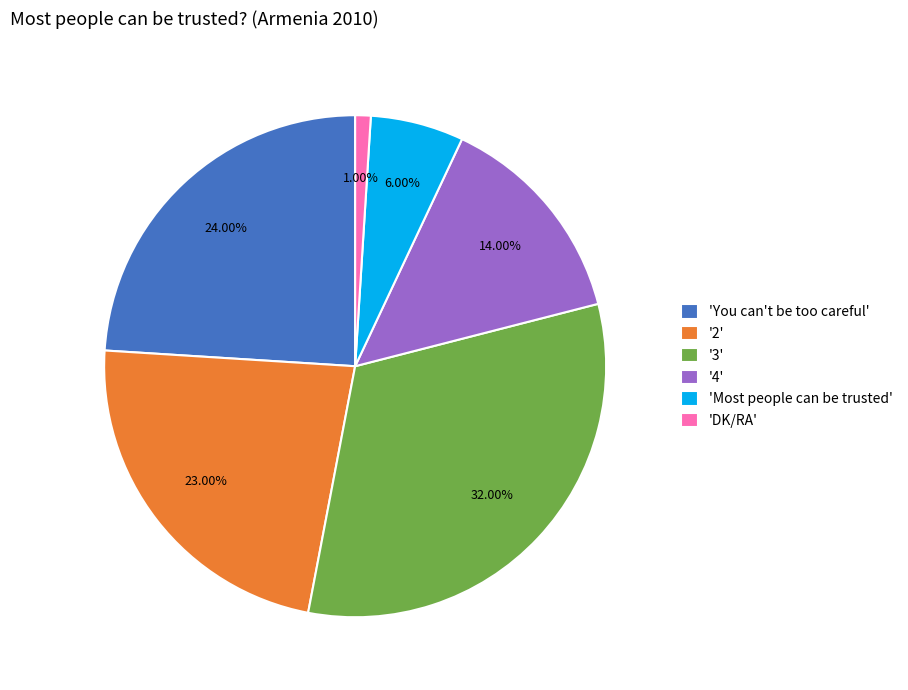

Which slice is the smallest?

'DK/RA'